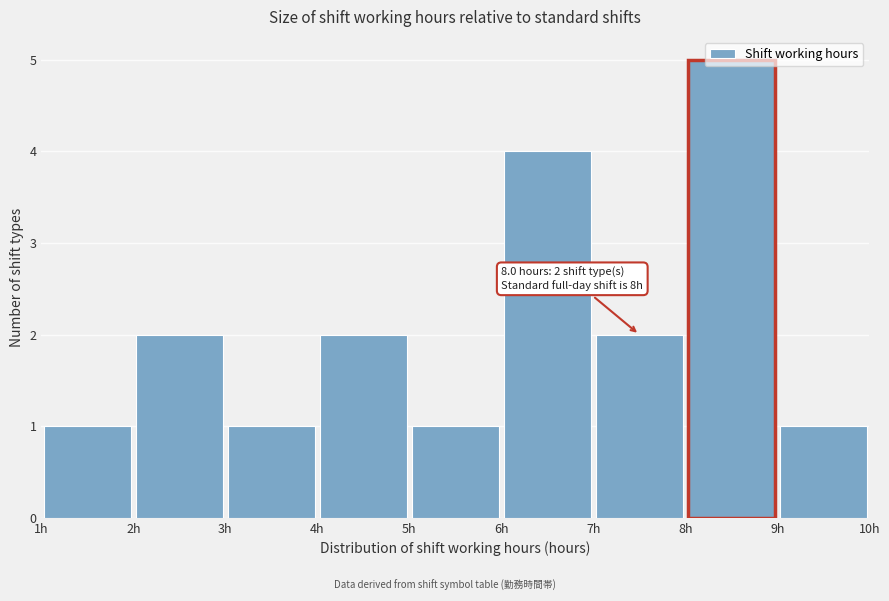

Which range on the x-axis has the tallest bar?

8 to 9